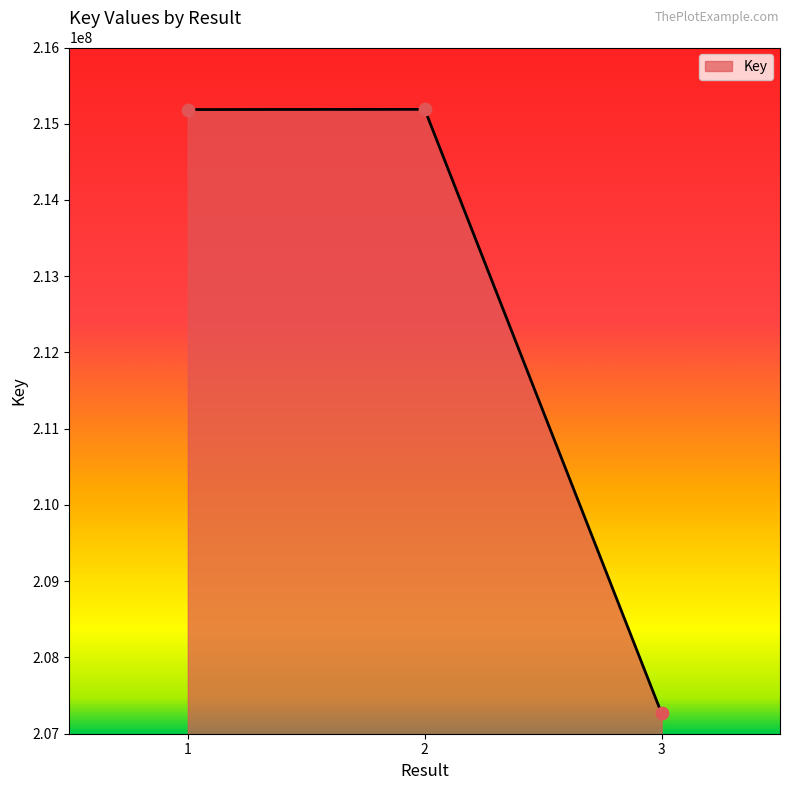

Approximately how many times larger is the value at 1 compared to 2?

1.0